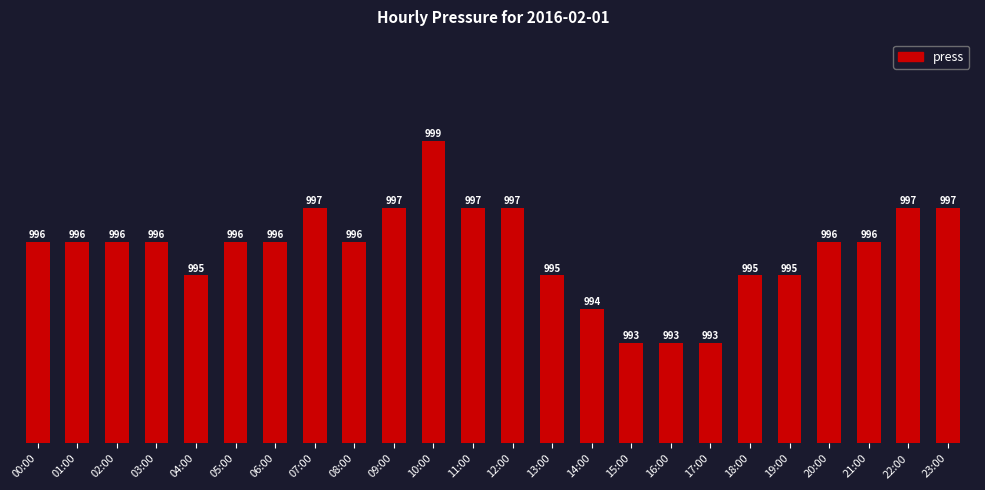

What is the label of the 5th bar from the right?

19:00